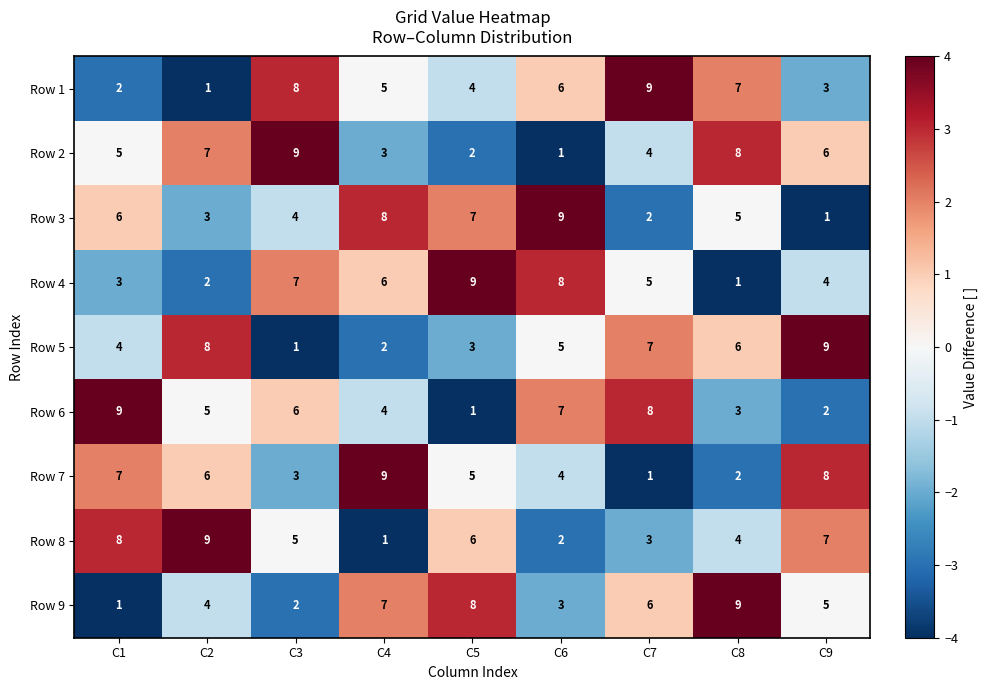

At how many categories does at least one series exceed 7?

9